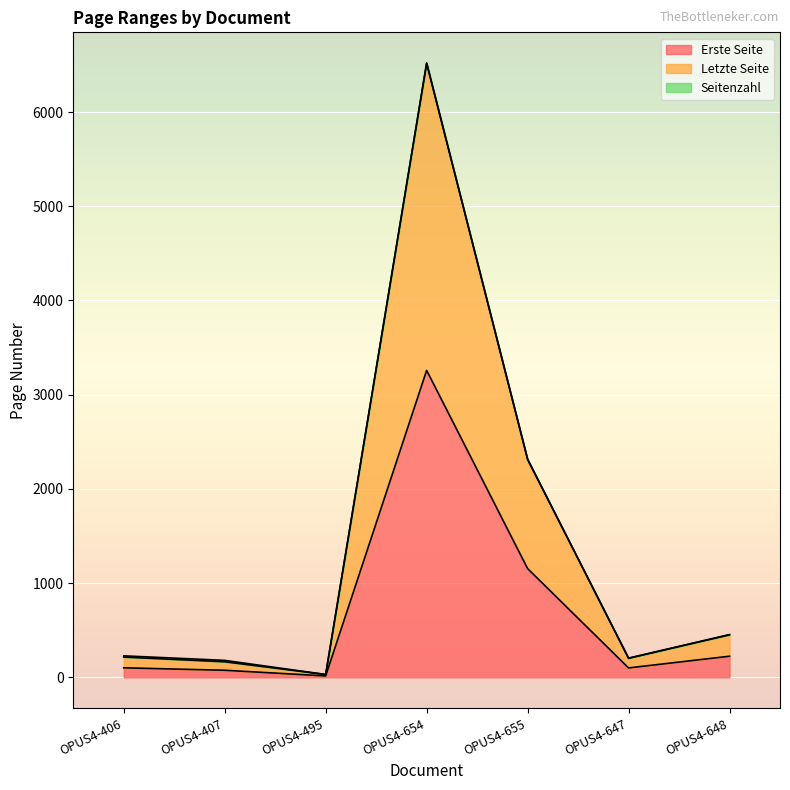

Which category has the highest value in the Letzte Seite series?

OPUS4-654